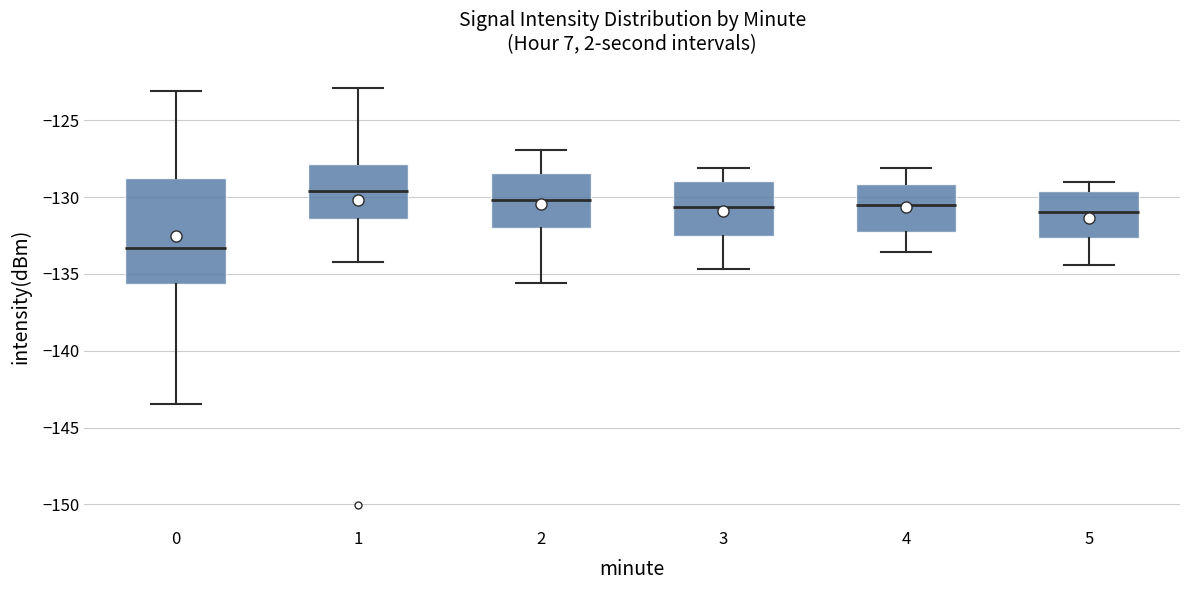

Comparing the boxes themselves (not the whiskers), which one is the tallest?

0